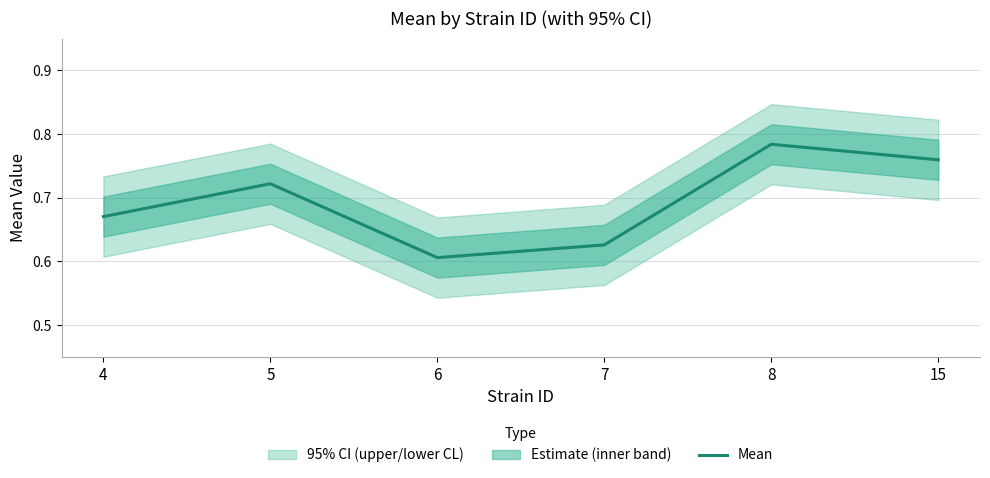

What is the change in value from 4 to 6?

-0.1